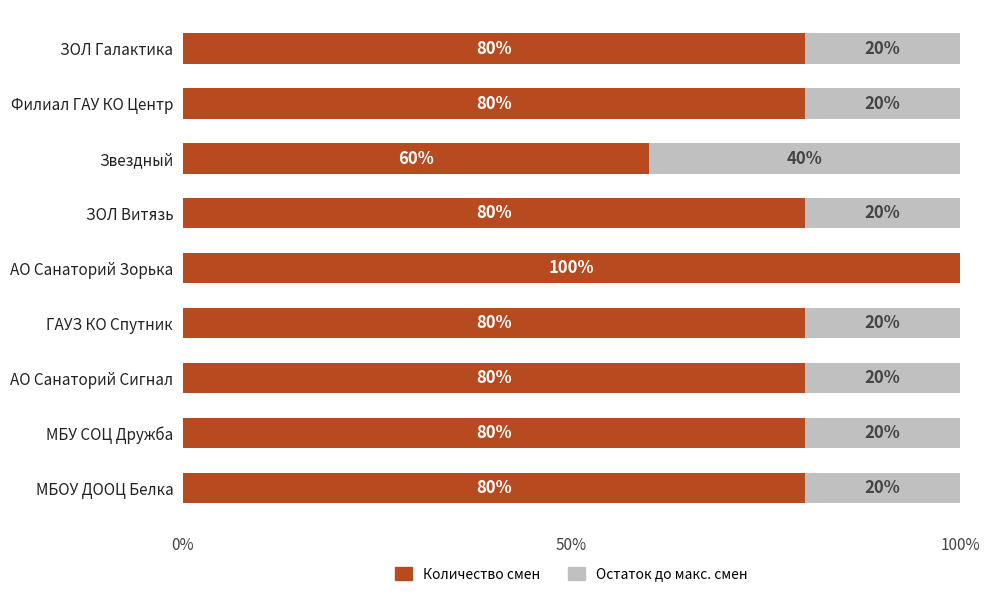

Is it true that Количество смен equals 49 at АО Санаторий Зорька?

False